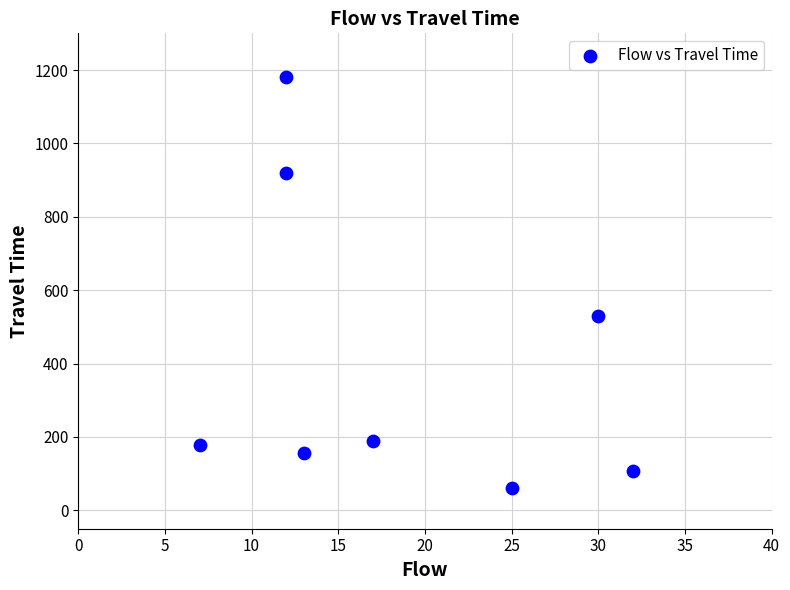

What Y value in the scatter plot is closest to 620?

529